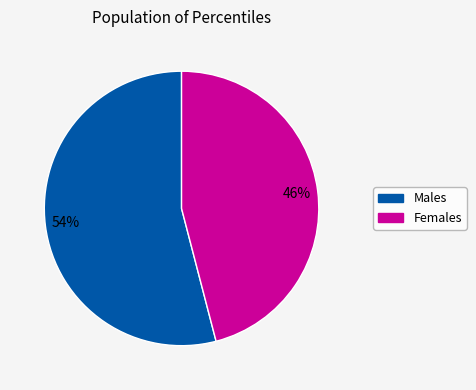

Is there any slice that represents more than half of the pie?

Yes